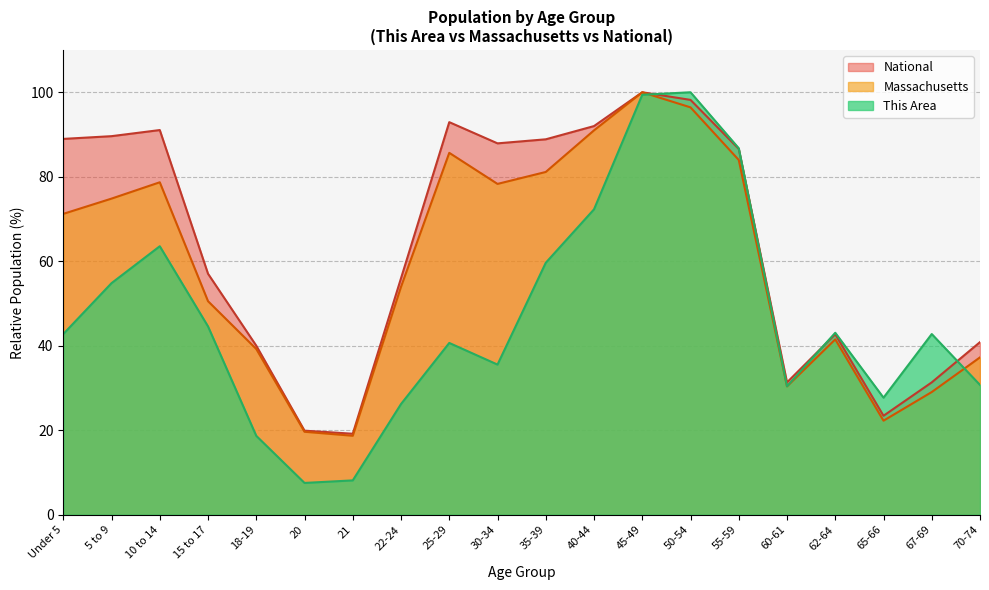

How many interior local peaks does the National series have?

4